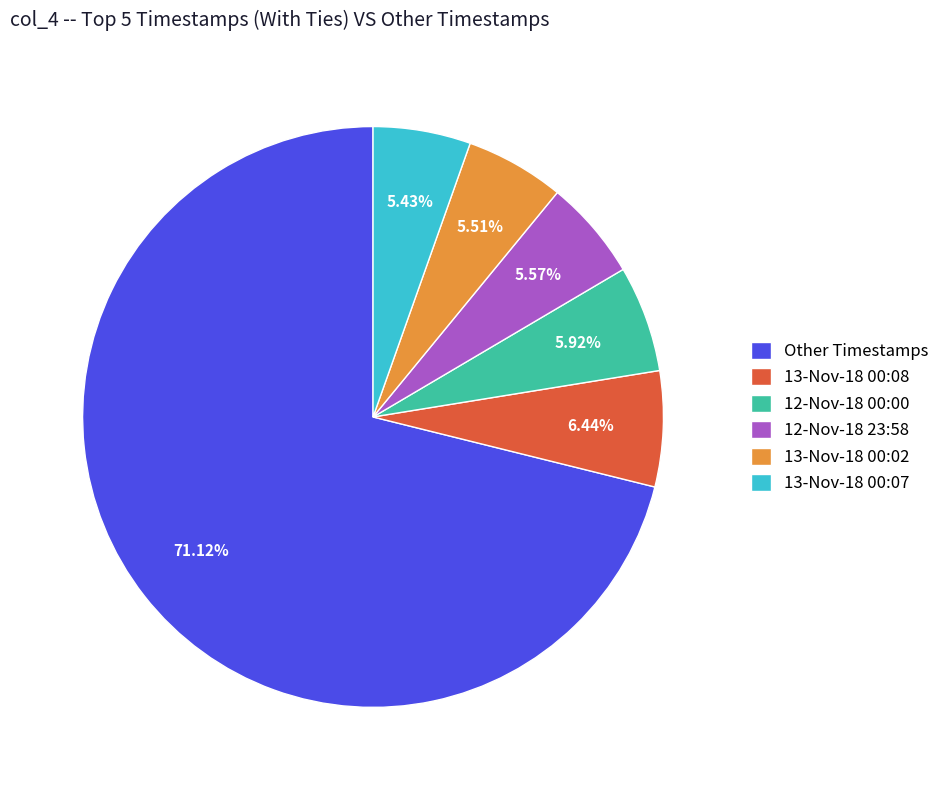

Combined, do 13-Nov-18 00:08 and 13-Nov-18 00:07 account for over 50%?

No